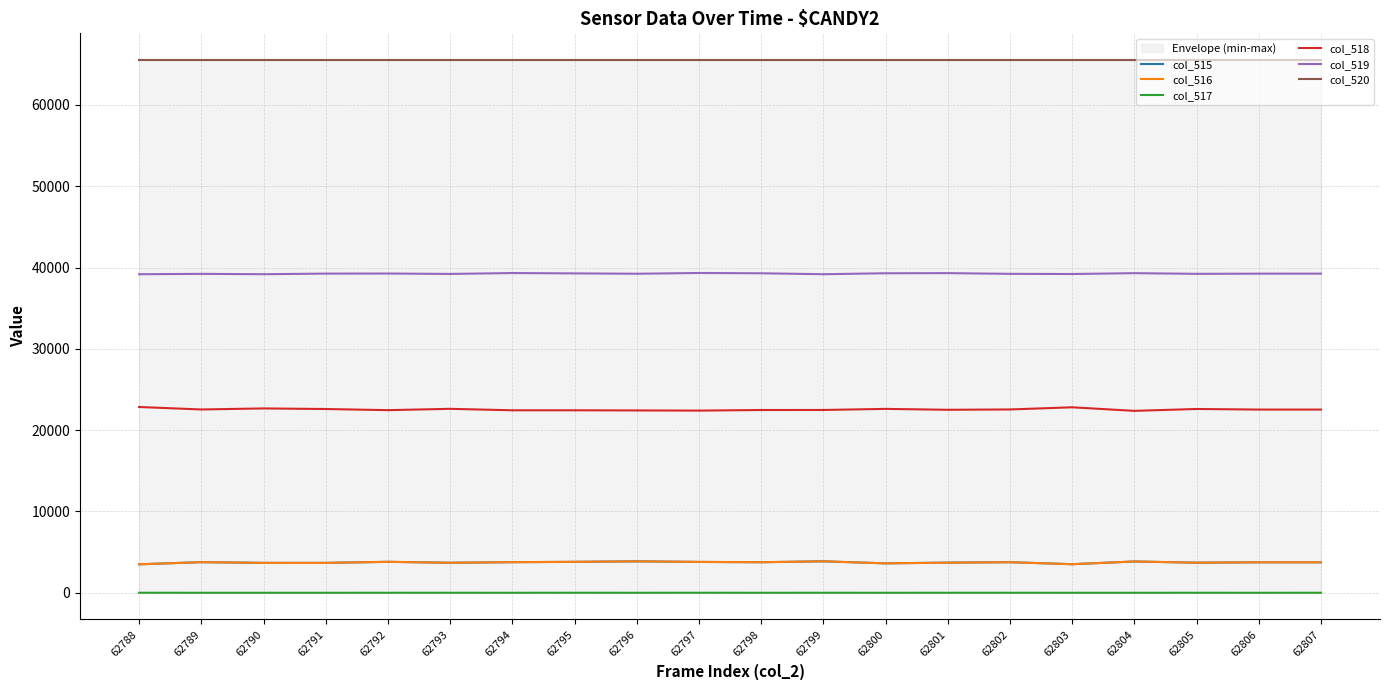

Is the value of col_517 at 62799 greater than the value of col_515 at 62801?

No